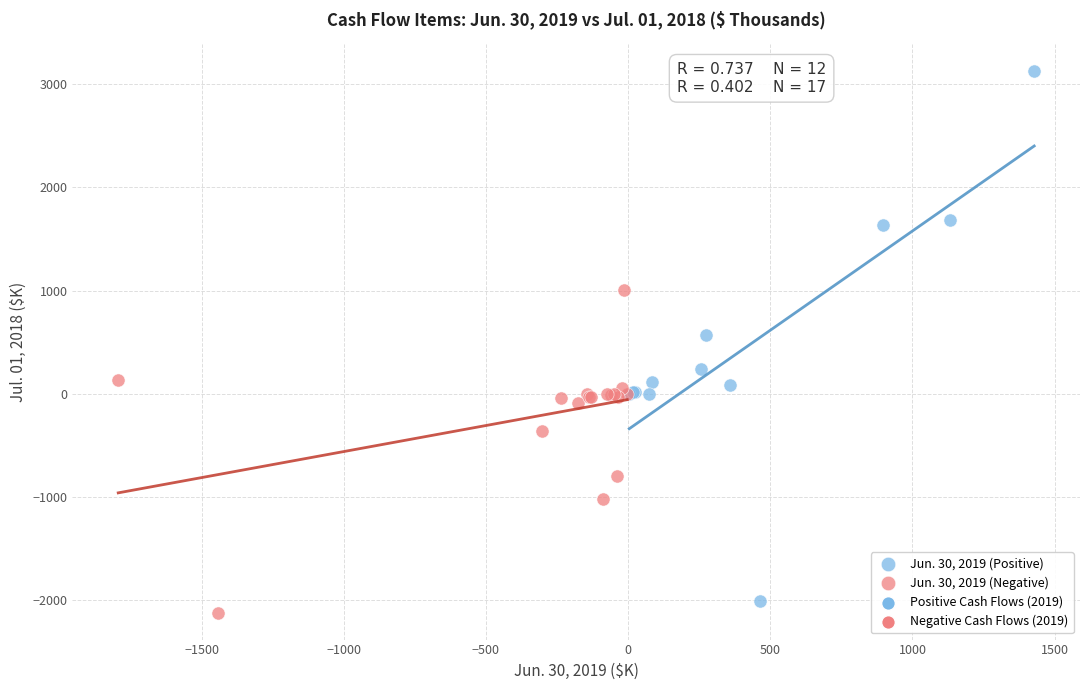

Which series has the largest Y range (max minus min)?

Jun. 30, 2019 (Positive)